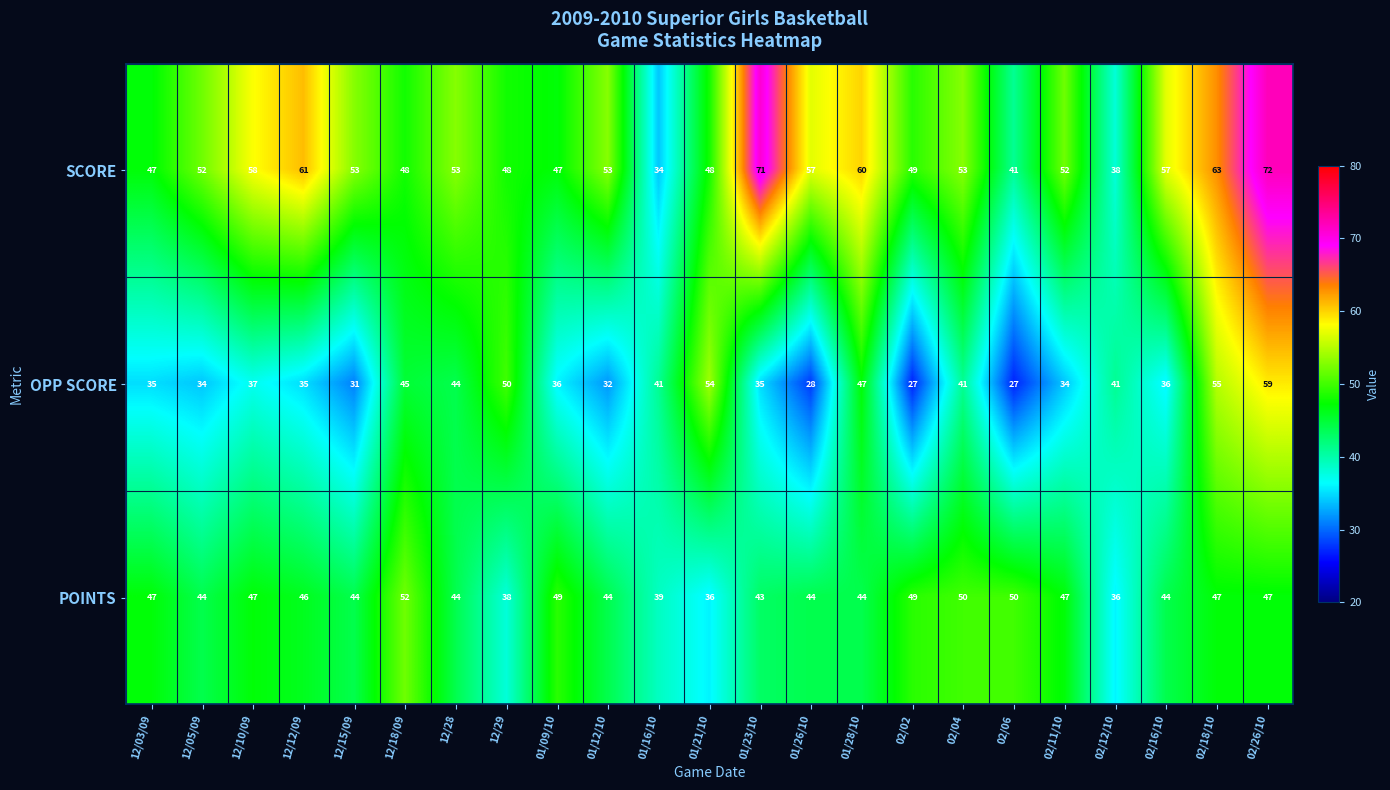

What is the maximum value shown in the chart?

72